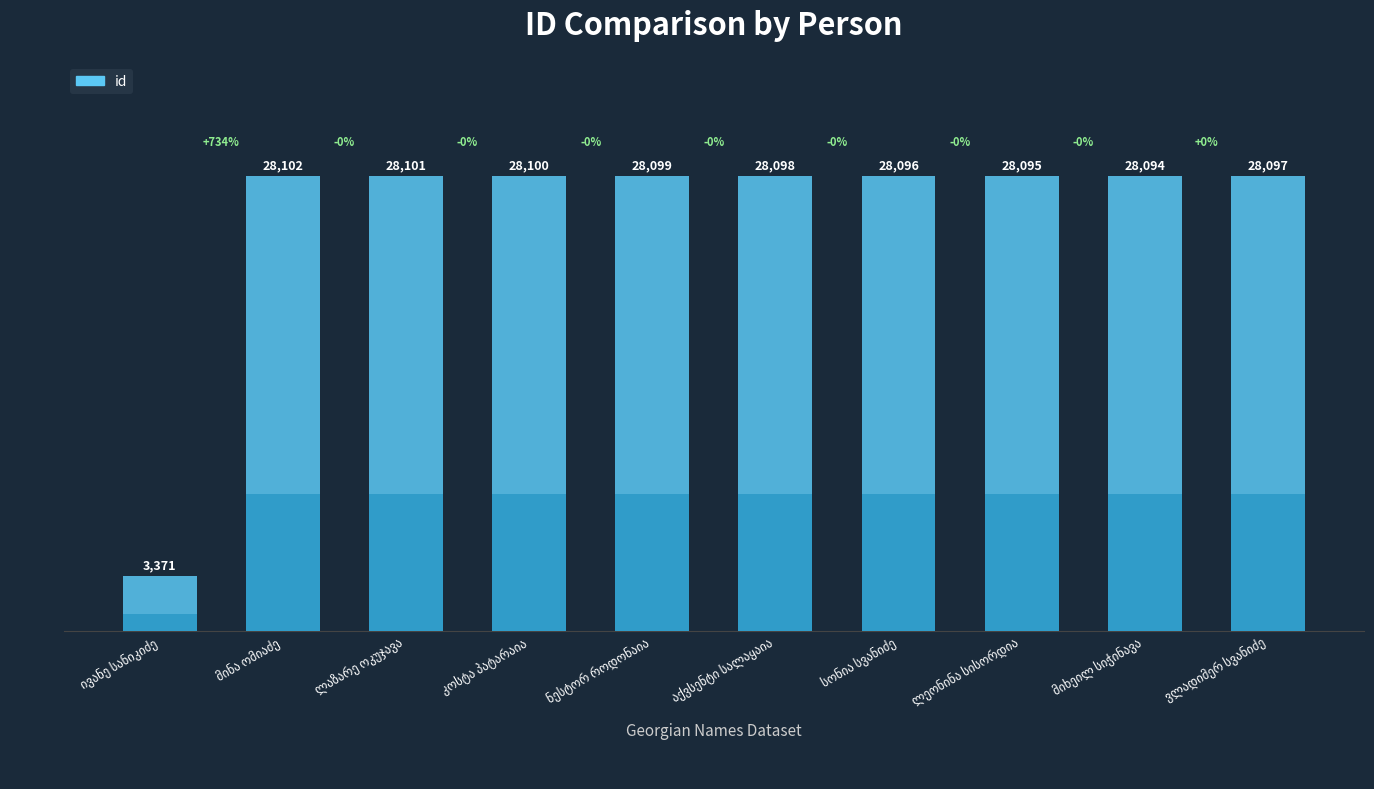

At which label does the data first exceed 28098?

მინა ომიაძე